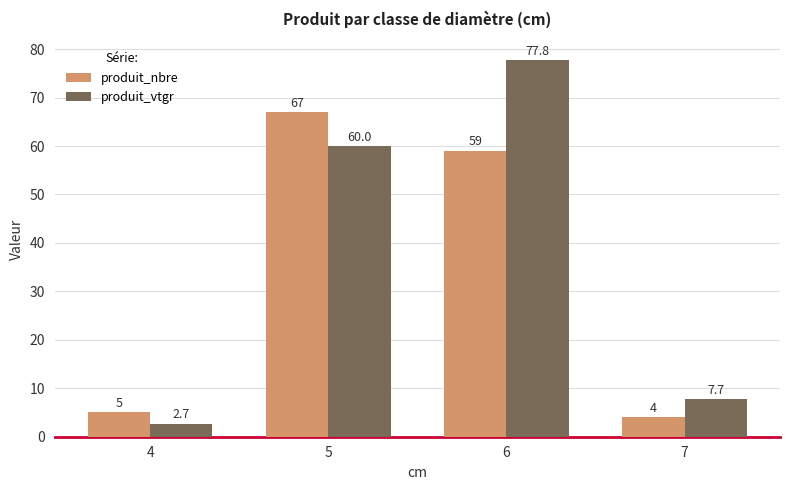

The value of produit_vtgr at 6 is 77.8. True or false?

True